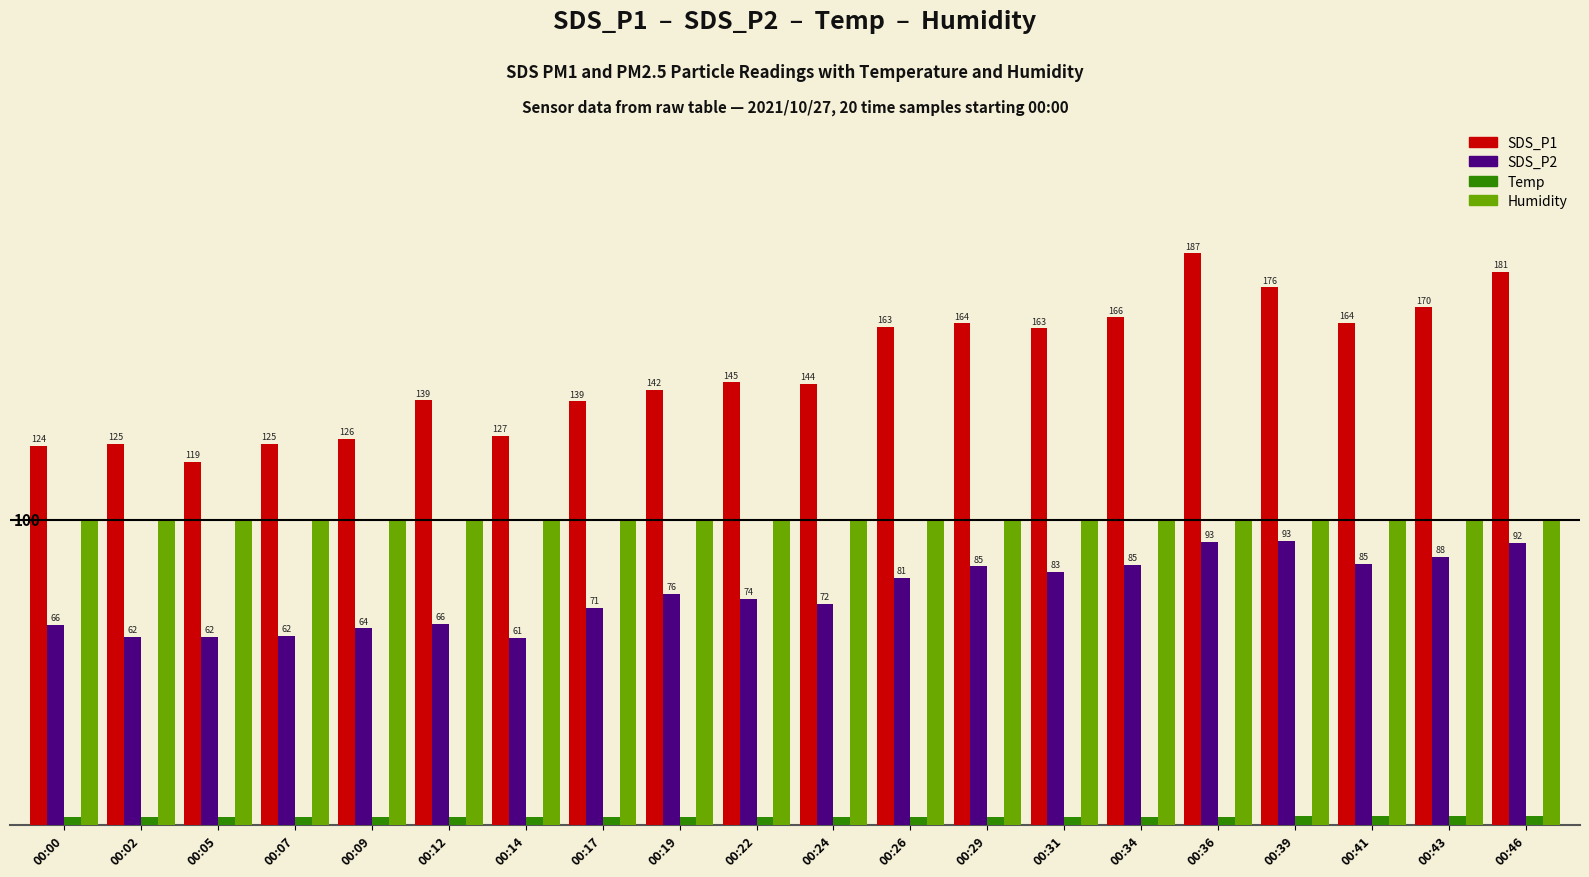

Which series changed the most between 00:22 and 00:24?

SDS_P2